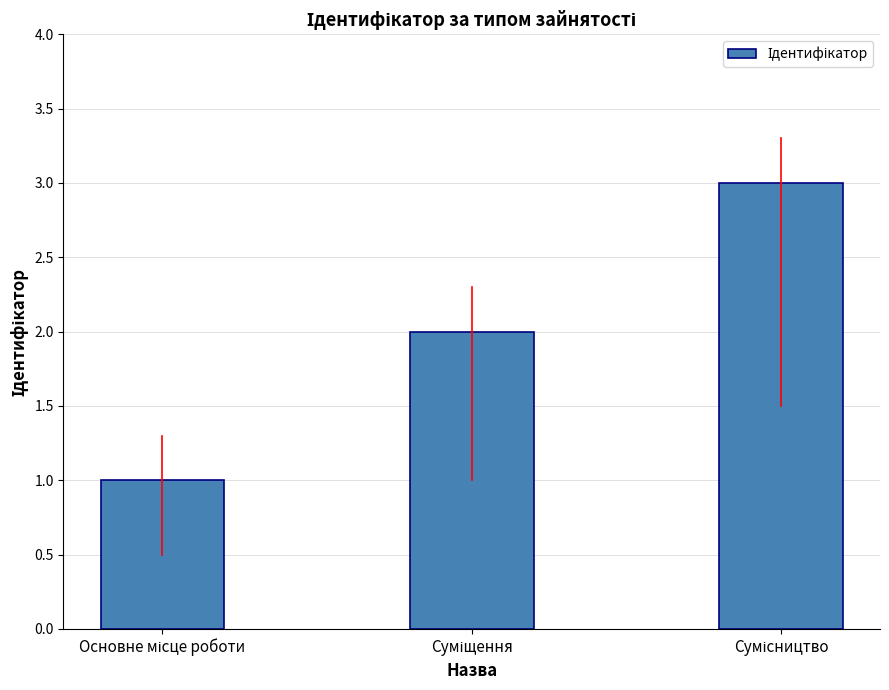

Count the values in the range 1 to 3.

3